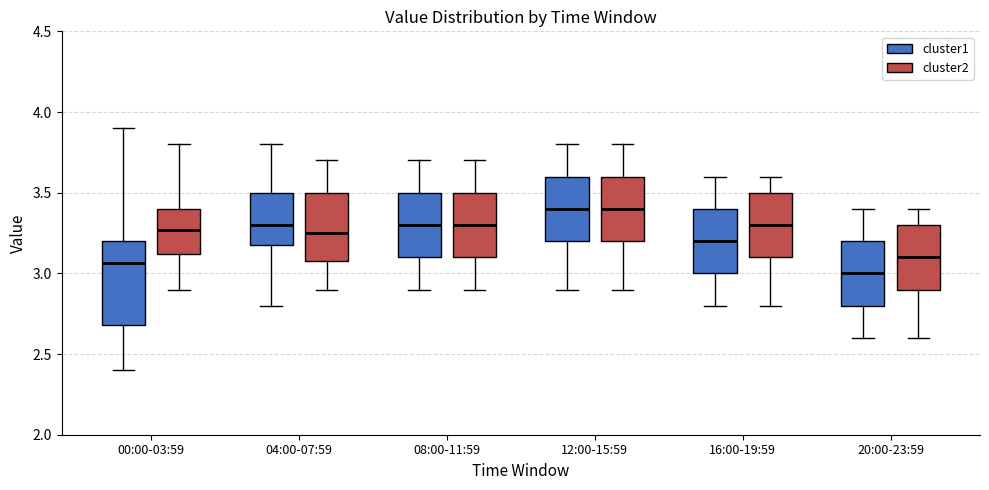

Reading left to right, transcribe this box plot: for each box, give where its median line is, the range the box spans, and where its two whiskers end, as read against the y-axis. The values are not printed on the chart, so give them approximately, as read against the axis.

00:00-03:59 (cluster1): median 3.05, box 2.70 to 3.20, whiskers 2.40 to 3.90
00:00-03:59 (cluster2): median 3.25, box 3.10 to 3.40, whiskers 2.90 to 3.80
04:00-07:59 (cluster1): median 3.30, box 3.20 to 3.50, whiskers 2.80 to 3.80
04:00-07:59 (cluster2): median 3.25, box 3.10 to 3.50, whiskers 2.90 to 3.70
08:00-11:59 (cluster1): median 3.30, box 3.10 to 3.50, whiskers 2.90 to 3.70
08:00-11:59 (cluster2): median 3.30, box 3.10 to 3.50, whiskers 2.90 to 3.70
12:00-15:59 (cluster1): median 3.40, box 3.20 to 3.60, whiskers 2.90 to 3.80
12:00-15:59 (cluster2): median 3.40, box 3.20 to 3.60, whiskers 2.90 to 3.80
16:00-19:59 (cluster1): median 3.20, box 3.00 to 3.40, whiskers 2.80 to 3.60
16:00-19:59 (cluster2): median 3.30, box 3.10 to 3.50, whiskers 2.80 to 3.60
20:00-23:59 (cluster1): median 3.00, box 2.80 to 3.20, whiskers 2.60 to 3.40
20:00-23:59 (cluster2): median 3.10, box 2.90 to 3.30, whiskers 2.60 to 3.40